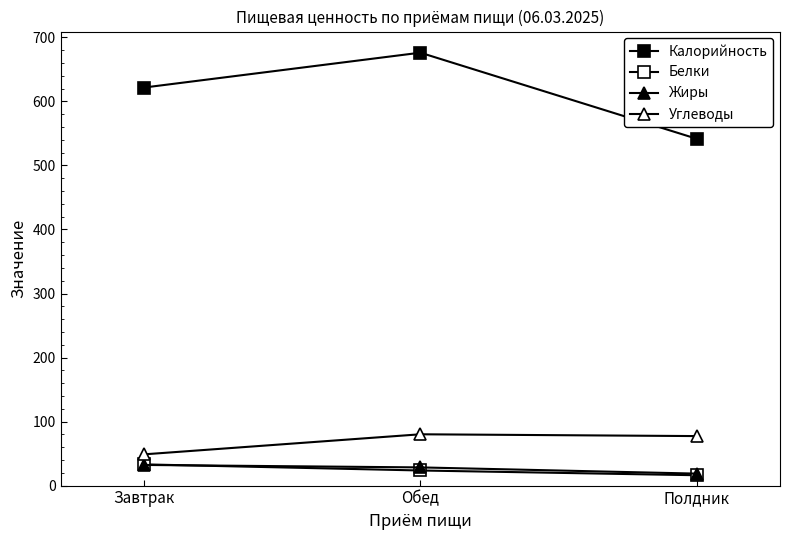

What is the difference between the maximum and minimum values in the Углеводы series?

31.4